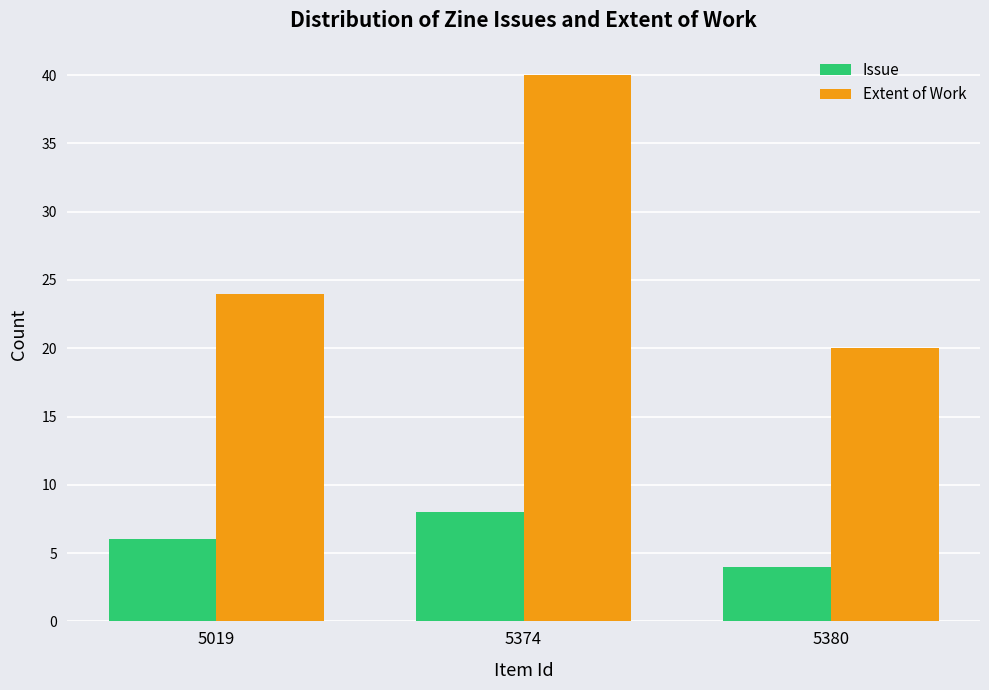

Which category has the lowest value in the Issue series?

5380